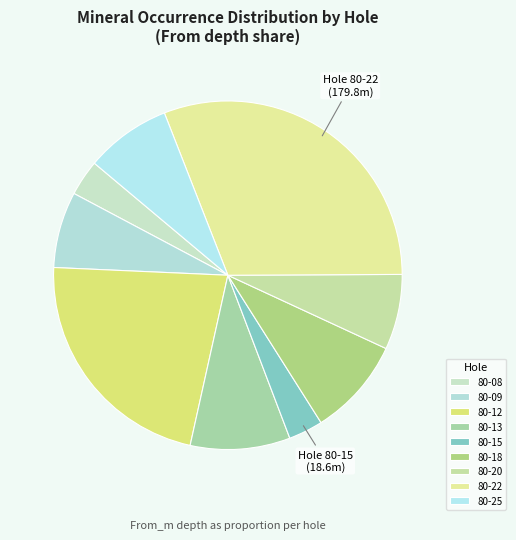

What is the change in value from 80-08 to 80-15?

-0.9